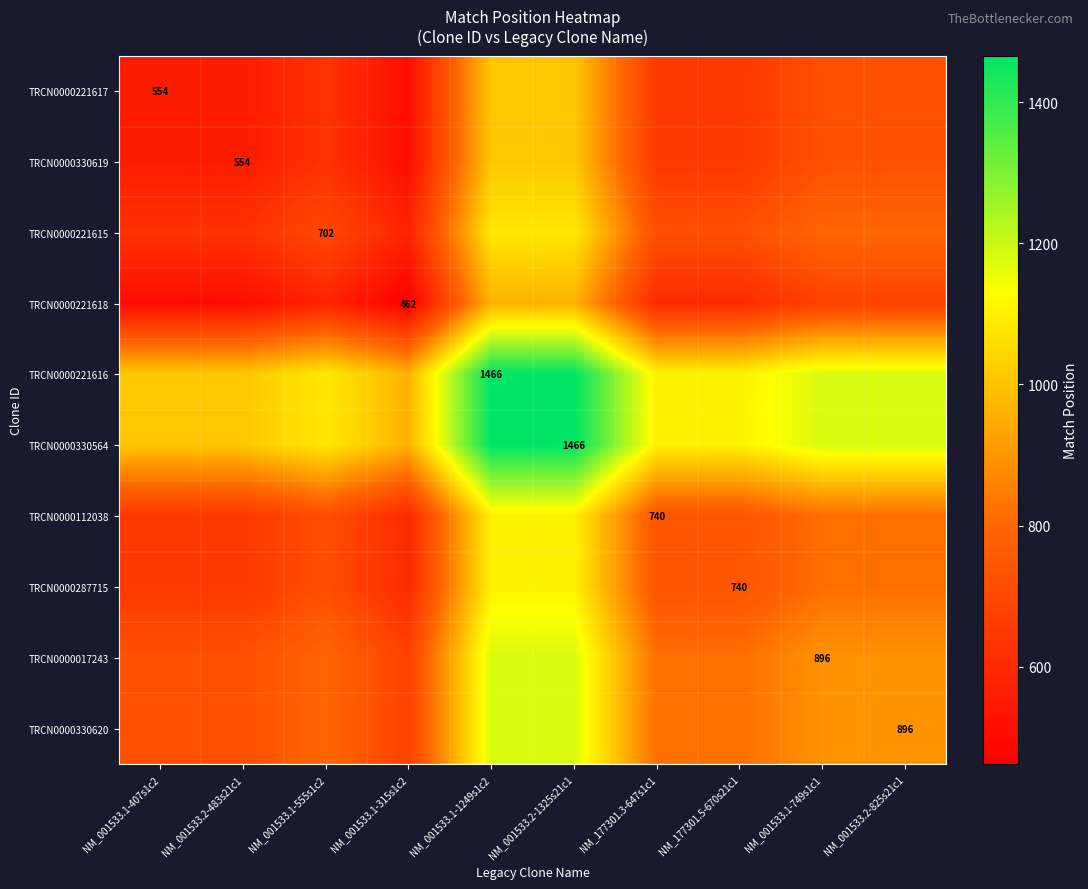

The TRCN0000330564 series shows 741 at NM_001533.2-825s21c1. True or false?

False